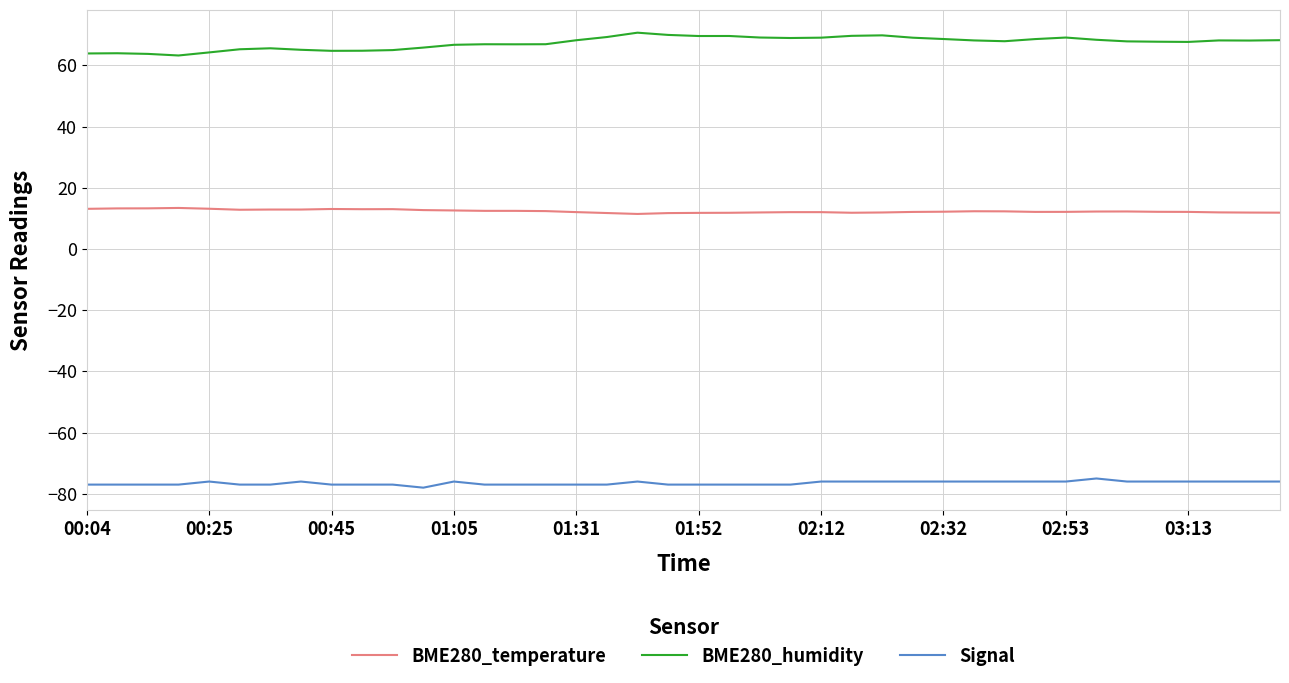

True or false: Signal has more than 1 interior local peaks.

True